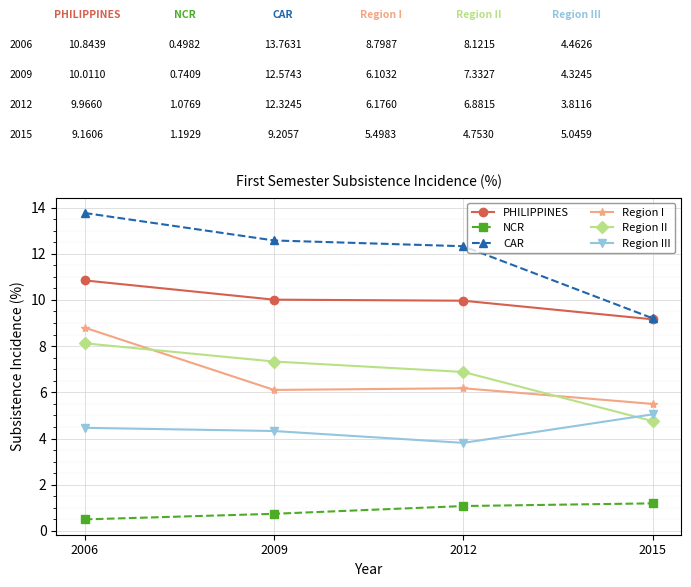

What are all the series names shown in the legend?

PHILIPPINES, NCR, CAR, Region I, Region II, Region III